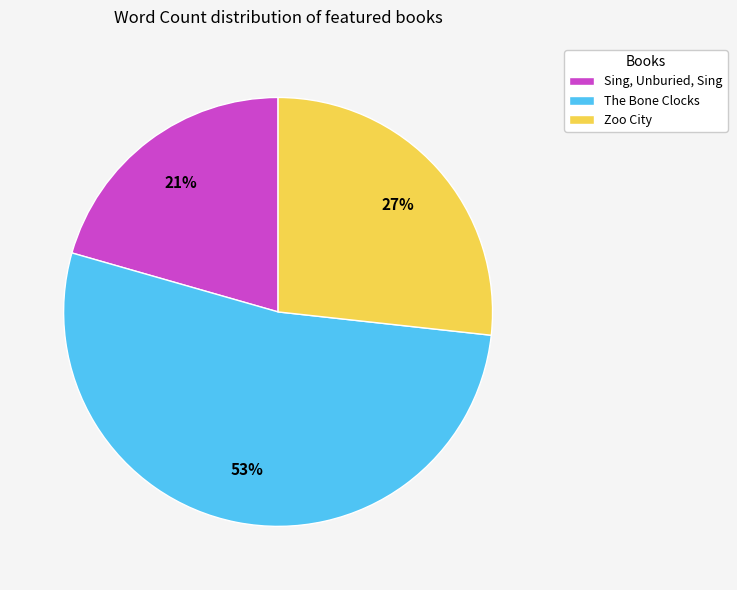

Is the sum of Sing, Unburied, Sing and The Bone Clocks greater than half?

Yes